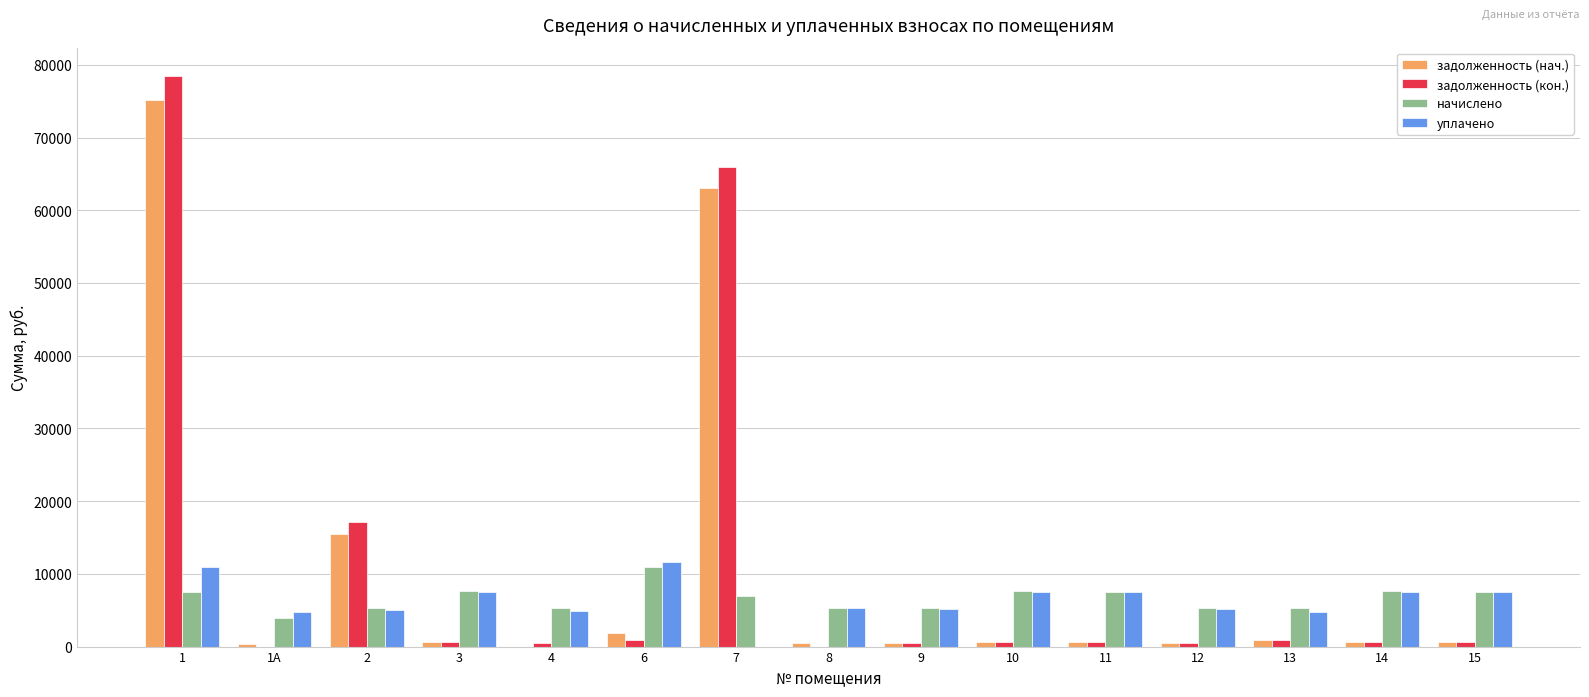

Which label corresponds to the largest value in the chart?

1